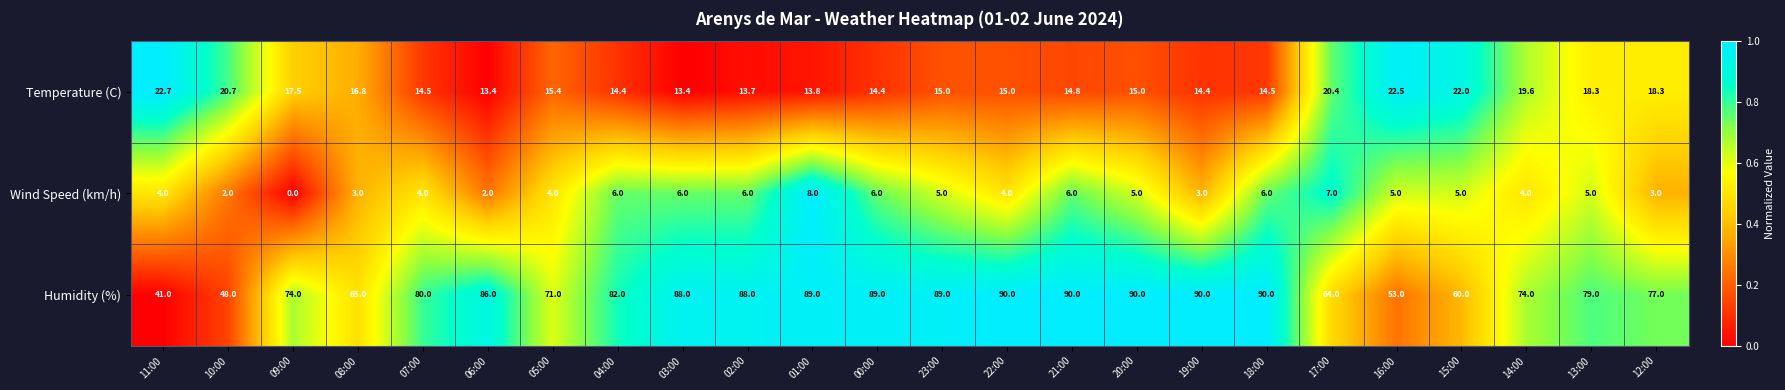

Which series has the widest spread of values?

Humidity (%)